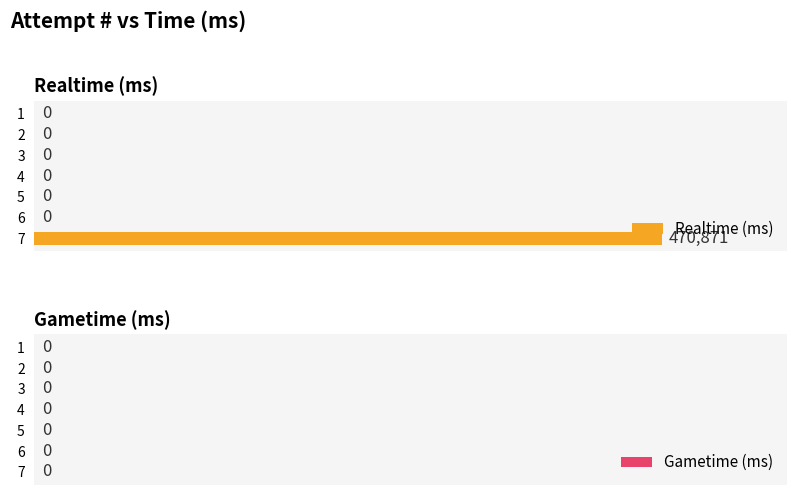

Between 3 and 7, which is larger?

7